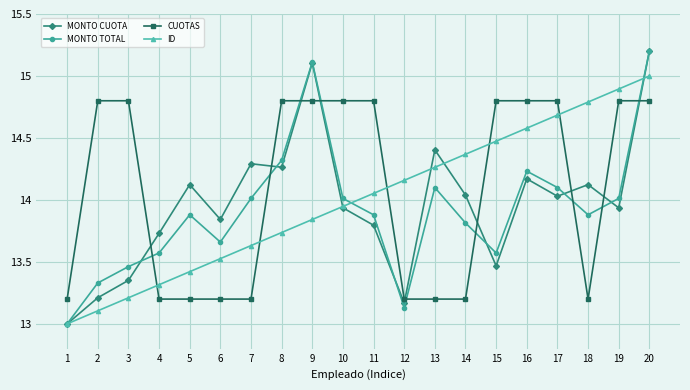

Where does the CUOTAS series first go above 14?

2